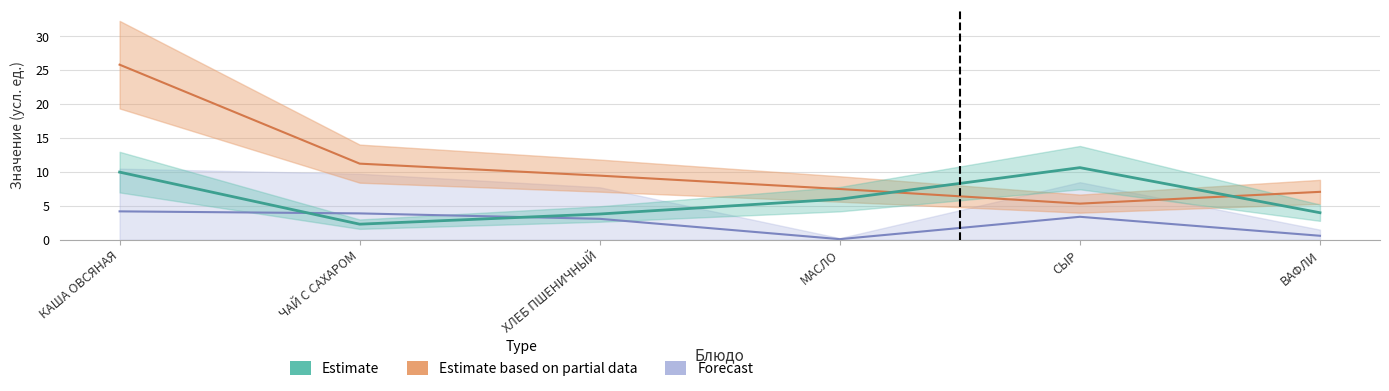

Reading left to right, extract all data points from this chart.

Estimate: 10.0	2.3	3.8	6.0	10.7	4.0
Estimate based on partial data: 25.8	11.2	9.5	7.5	5.3	7.1
Forecast: 4.2	3.9	3.1	0.1	3.4	0.6